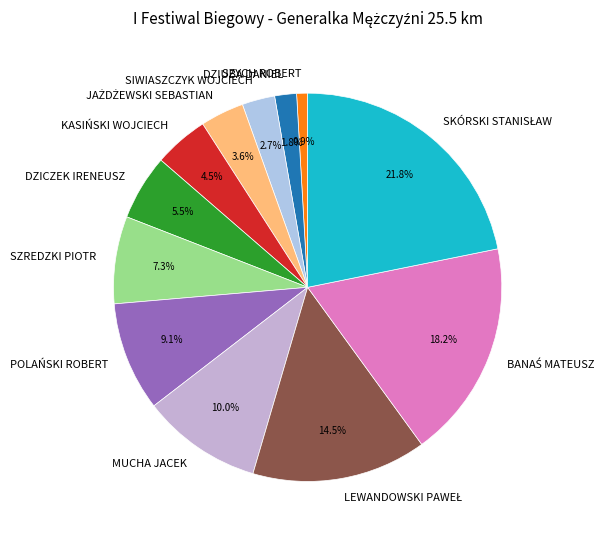

Is the sum of KASIŃSKI WOJCIECH and DZICZEK IRENEUSZ greater than half?

No